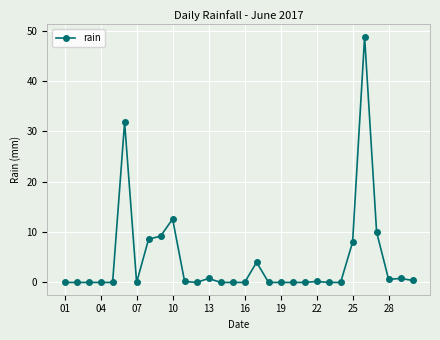

What is the greatest value displayed?

48.8